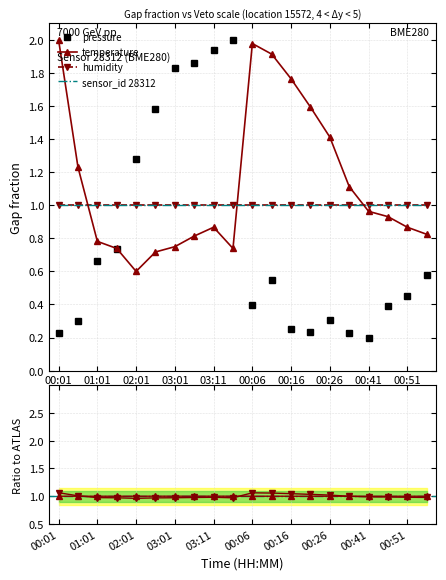

Reading left to right, list all the values displayed in this chart.

pressure: 0.2	0.3	0.7	0.7	1.3	1.6	1.8	1.9	1.9	2.0	0.4	0.5	0.3	0.2	0.3	0.2	0.2	0.4	0.4	0.6
temperature: 2.0	1.2	0.8	0.7	0.6	0.7	0.7	0.8	0.9	0.7	2.0	1.9	1.8	1.6	1.4	1.1	1.0	0.9	0.9	0.8
humidity: 1.0	1.0	1.0	1.0	1.0	1.0	1.0	1.0	1.0	1.0	1.0	1.0	1.0	1.0	1.0	1.0	1.0	1.0	1.0	1.0
sensor_id 28312: 1.0	1.0	1.0	1.0	1.0	1.0	1.0	1.0	1.0	1.0	1.0	1.0	1.0	1.0	1.0	1.0	1.0	1.0	1.0	1.0
pressure ratio: 1.0	1.0	1.0	1.0	1.0	1.0	1.0	1.0	1.0	1.0	1.0	1.0	1.0	1.0	1.0	1.0	1.0	1.0	1.0	1.0
temperature ratio: 1.1	1.0	1.0	1.0	1.0	1.0	1.0	1.0	1.0	1.0	1.1	1.1	1.0	1.0	1.0	1.0	1.0	1.0	1.0	1.0